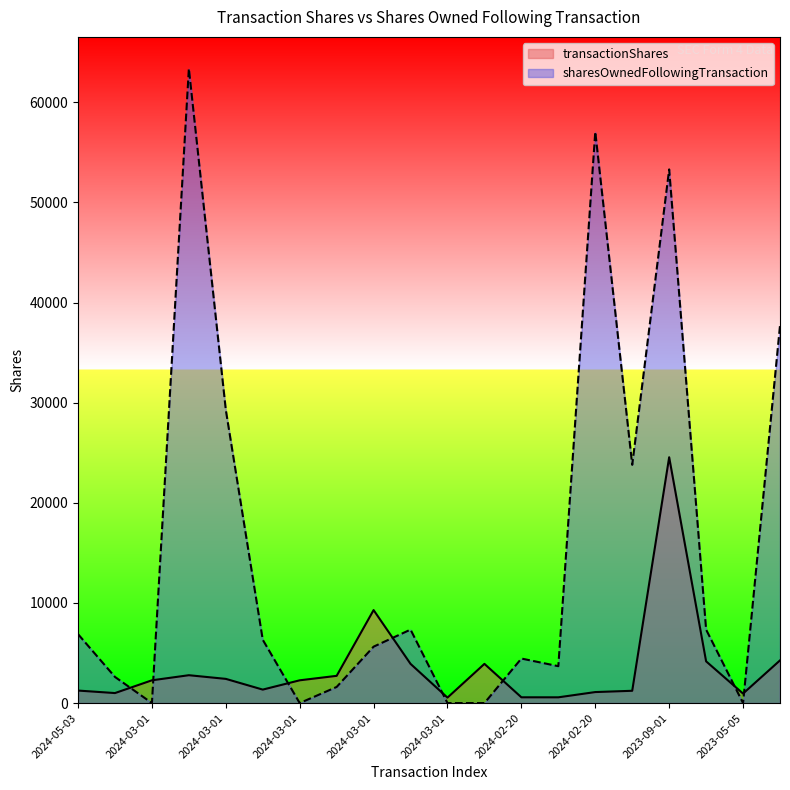

Which series changed the most between 2024-03-01 and 2024-02-20?

sharesOwnedFollowingTransaction